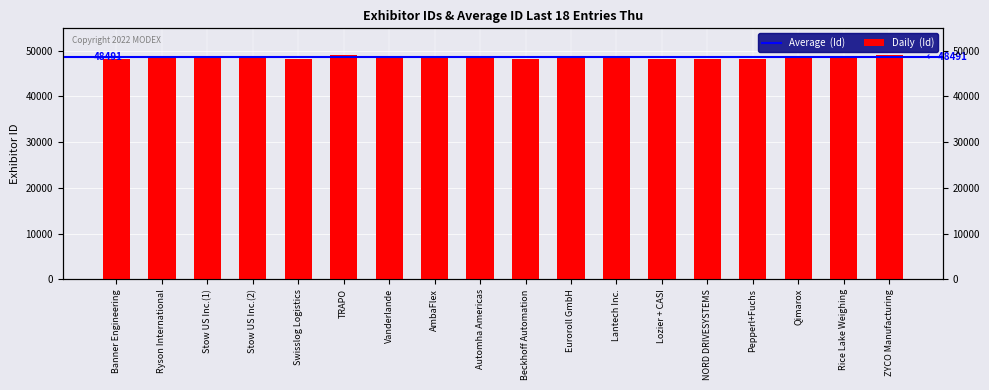

What position from the right is Beckhoff Automation?

9